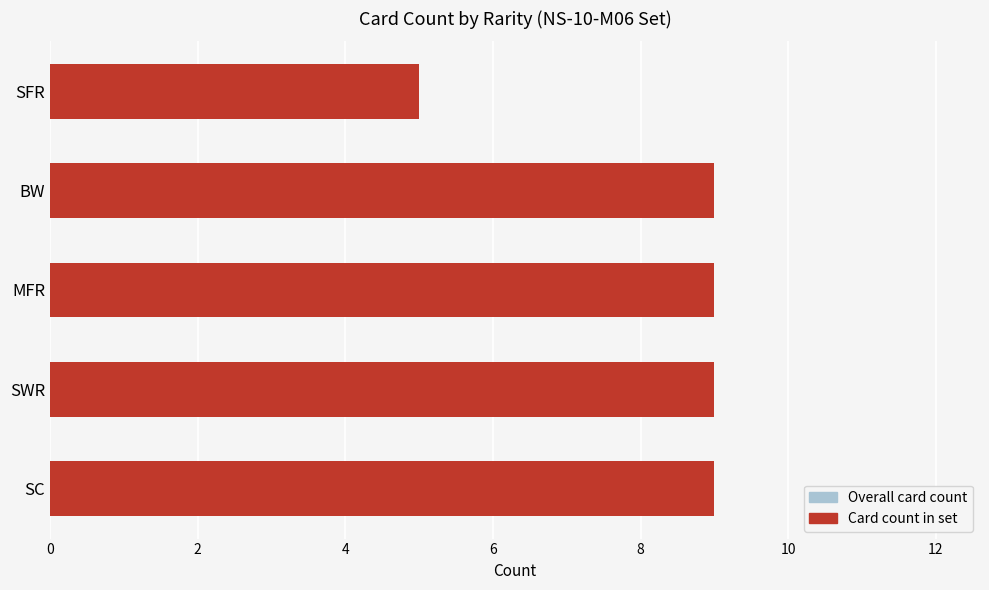

List the series in order of their peak value, highest first.

Overall card count, Card count in set